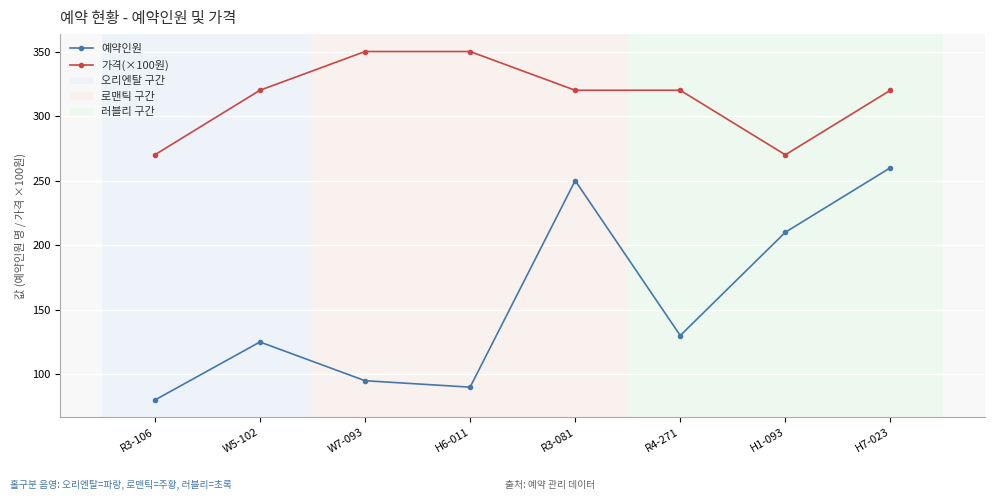

How many data points in 가격(×100원) are less than 320?

2